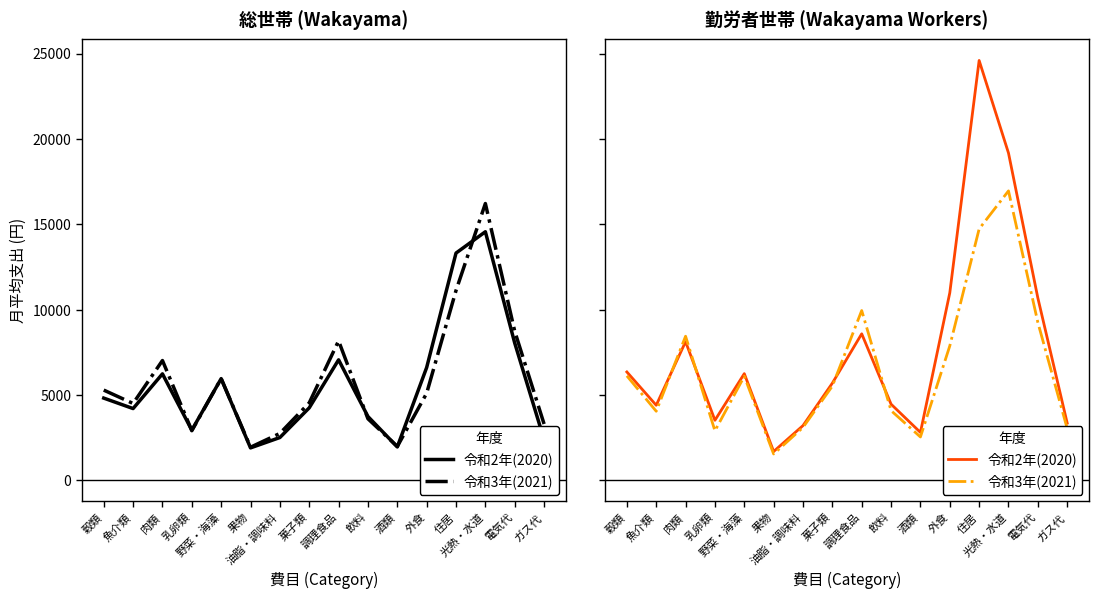

Rank the series at 酒類 from highest to lowest value.

令和2年(2020), 令和3年(2021)